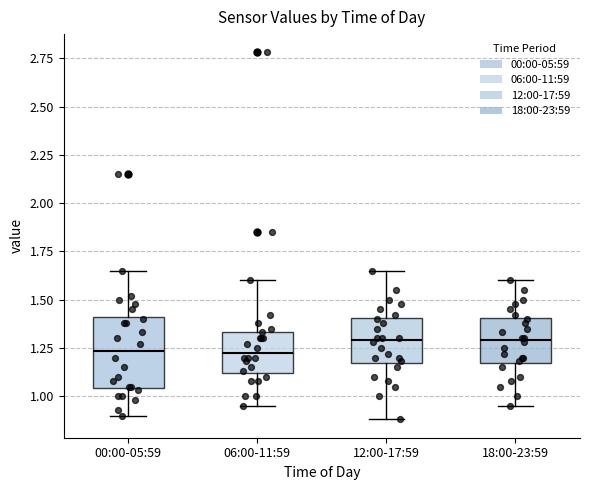

Which box is the tallest, from its lower edge to its upper edge?

00:00-05:59